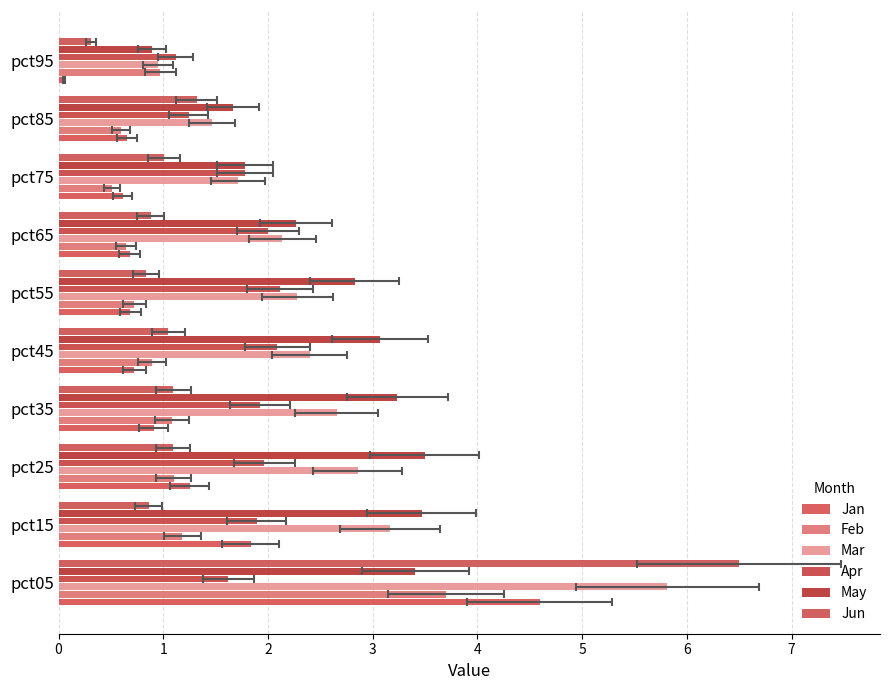

Reading left to right, transcribe all the data shown in this chart.

Jan: 4.6	1.8	1.3	0.9	0.7	0.7	0.7	0.6	0.7	0.1
Feb: 3.7	1.2	1.1	1.1	0.9	0.7	0.6	0.5	0.6	1.0
Mar: 5.8	3.2	2.9	2.7	2.4	2.3	2.1	1.7	1.5	1.0
Apr: 1.6	1.9	2.0	1.9	2.1	2.1	2.0	1.8	1.2	1.1
May: 3.4	3.5	3.5	3.2	3.1	2.8	2.3	1.8	1.7	0.9
Jun: 6.5	0.9	1.1	1.1	1.0	0.8	0.9	1.0	1.3	0.3